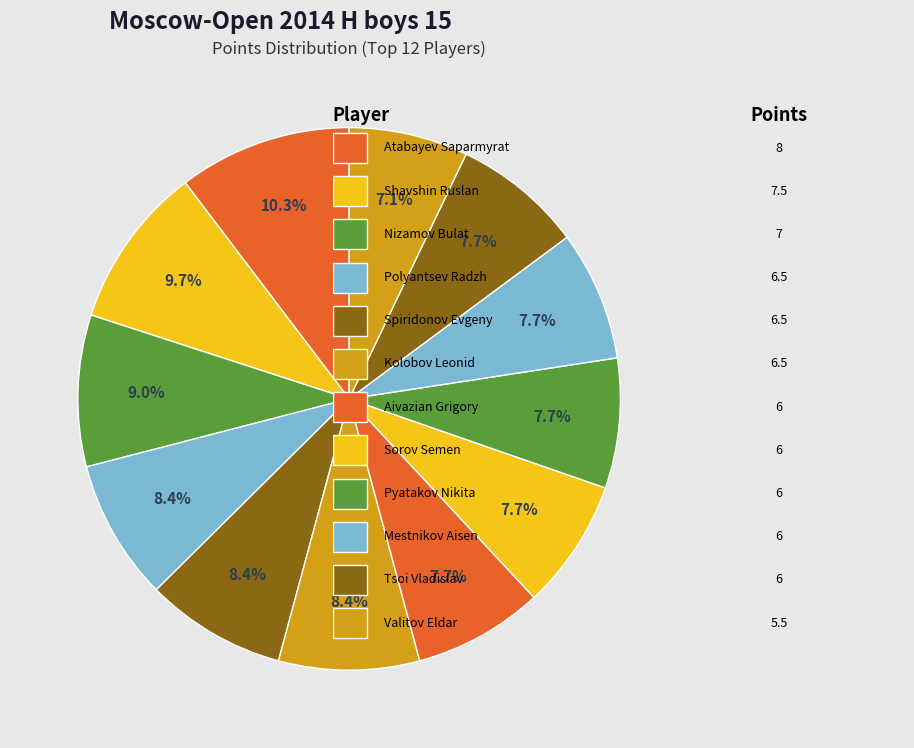

Rank the categories by value from lowest to highest.

Valitov Eldar, Aivazian Grigory, Sorov Semen, Pyatakov Nikita, Mestnikov Aisen, Tsoi Vladislav, Polyantsev Radzh, Spiridonov Evgeny, Kolobov Leonid, Nizamov Bulat, Shavshin Ruslan, Atabayev Saparmyrat